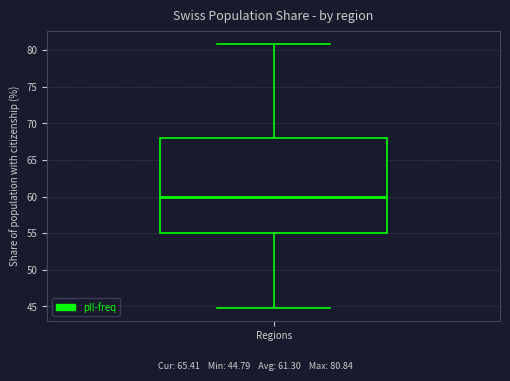

Read this box plot against the y-axis: the position of the median line, the range covered by the box, and the ends of both whiskers. The values are not printed on the chart, so give them approximately, as read against the axis.

median 60, box 55 to 68, whiskers 45 to 81